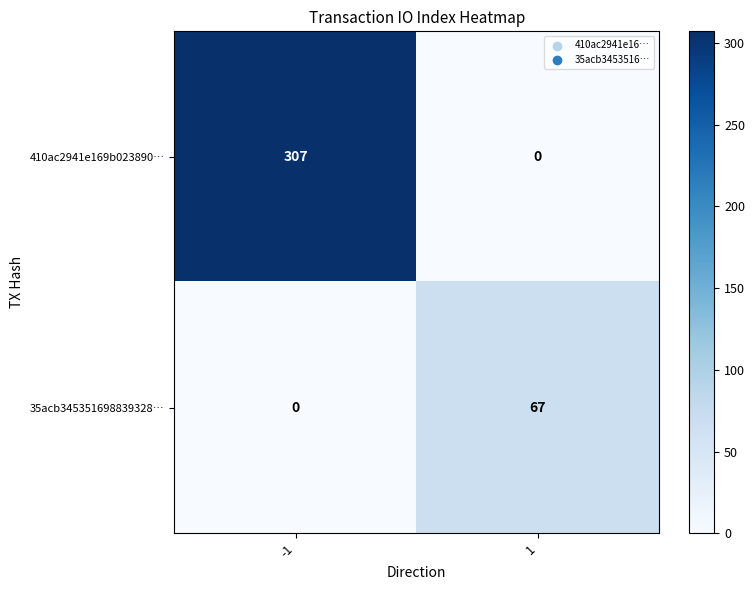

What is the spread (max minus min) of values at -1?

307